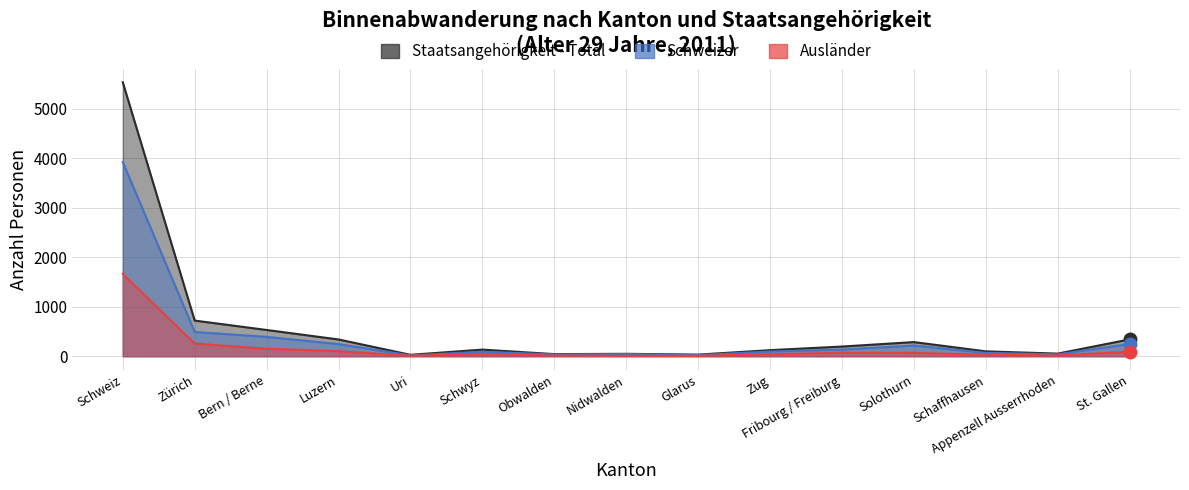

Rank the series at Uri from lowest to highest value.

Ausländer, Schweizer, Staatsangehörigkeit - Total